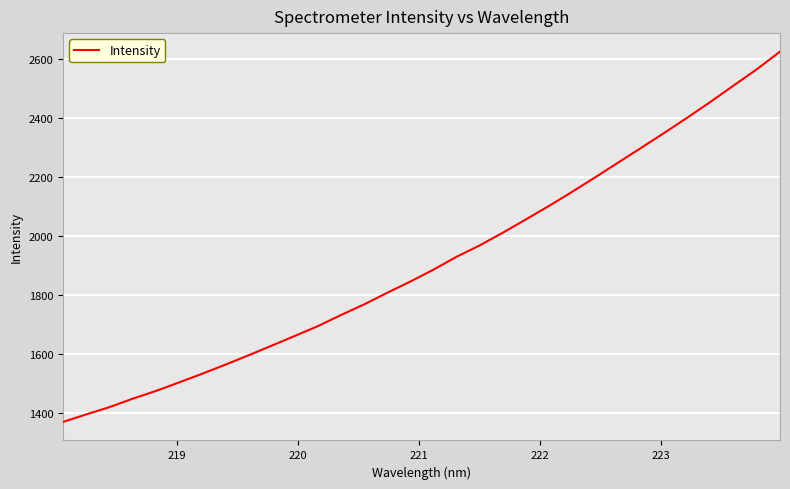

How many lines are shown in the chart?

1